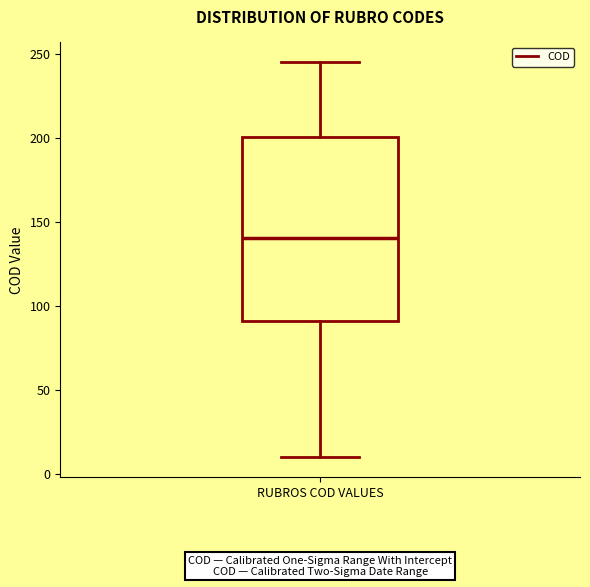

Where is the upper edge of the box for RUBROS COD VALUES on the y-axis? The values are not printed on the chart, so give them approximately, as read against the axis.

200